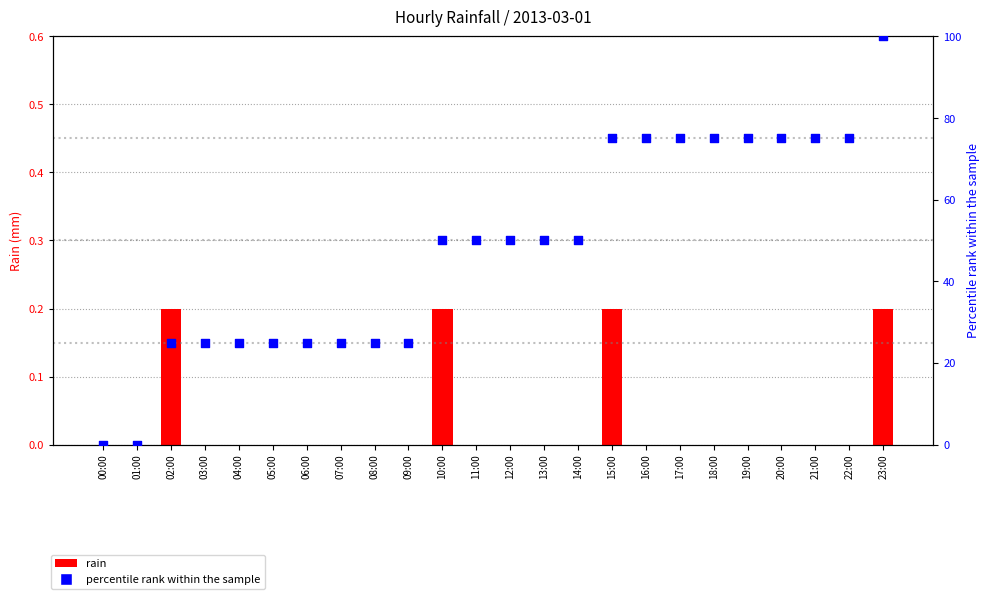

Is the value of percentile rank within the sample at 14:00 greater than the value of rain at 22:00?

Yes